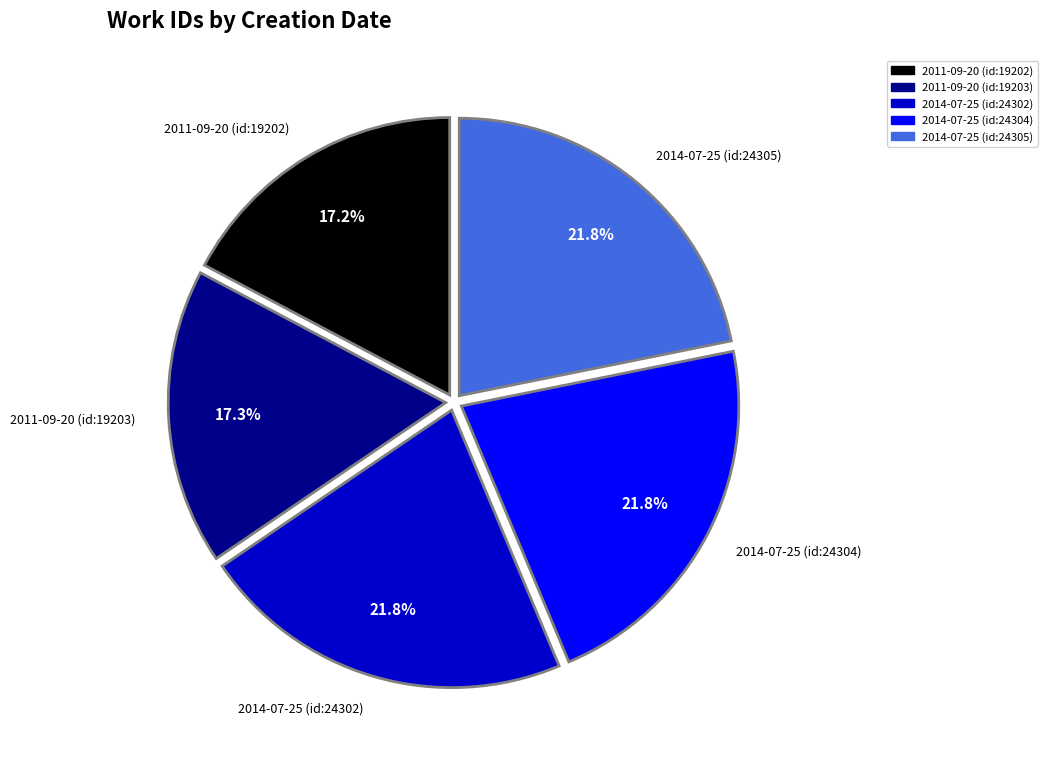

To the nearest percent, what is the combined percentage of 2011-09-20 (id:19202) and 2014-07-25 (id:24305)?

39%